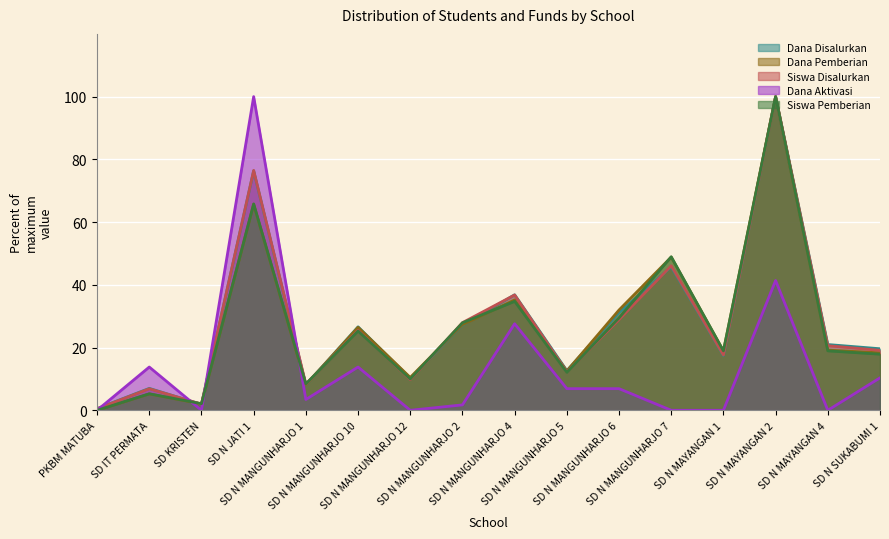

What is the difference between the maximum and second lowest values in the Dana Disalurkan series?

98.1